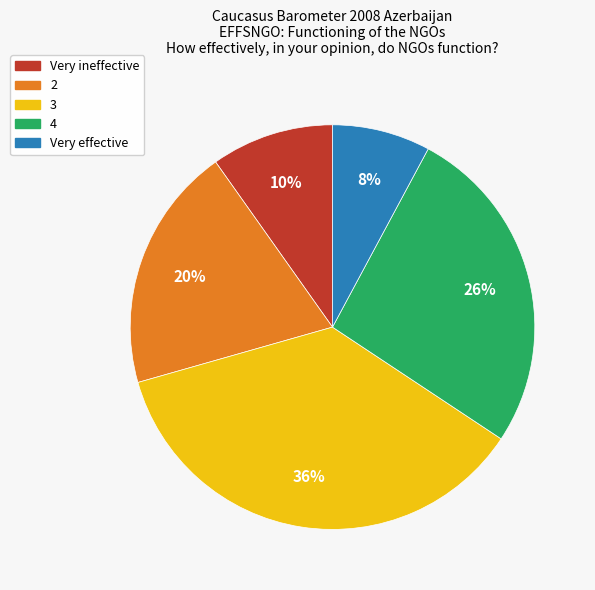

To the nearest percent, what is the difference between the 3 and Very ineffective slice percentages?

26%